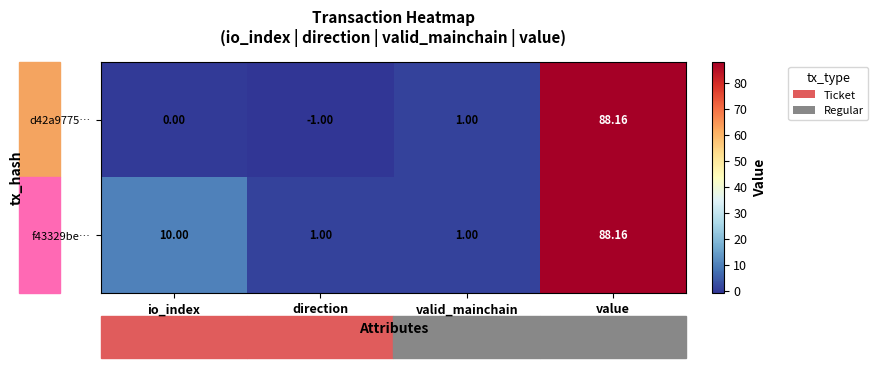

How many data points in f43329be… are less than 10?

2